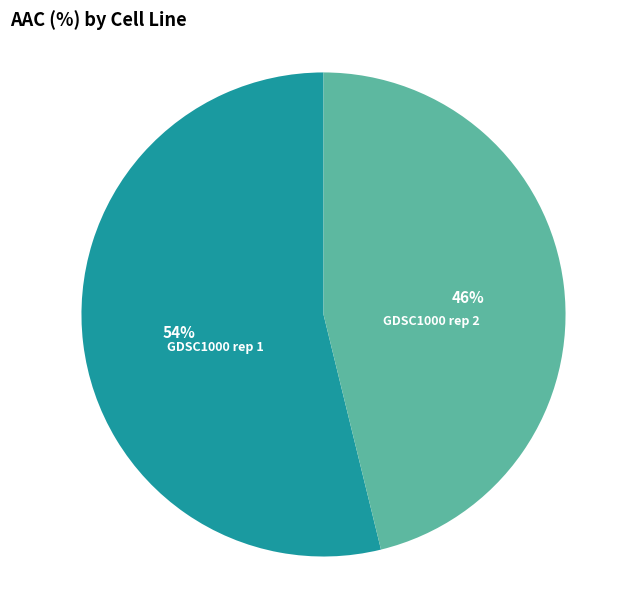

To the nearest percent, what is the difference between the largest and smallest slice percentages?

8%